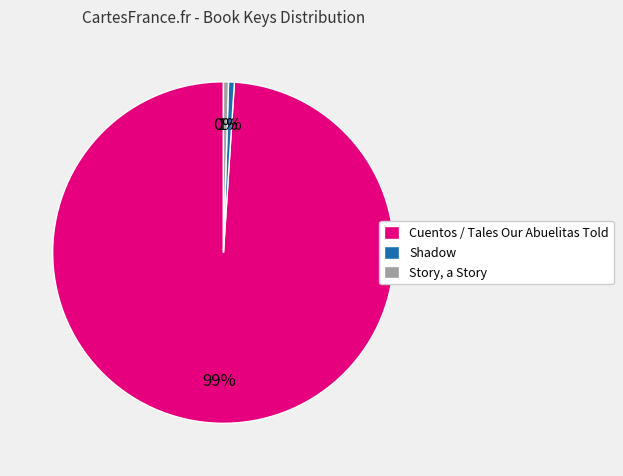

What is the largest slice in the pie chart?

Cuentos / Tales Our Abuelitas Told